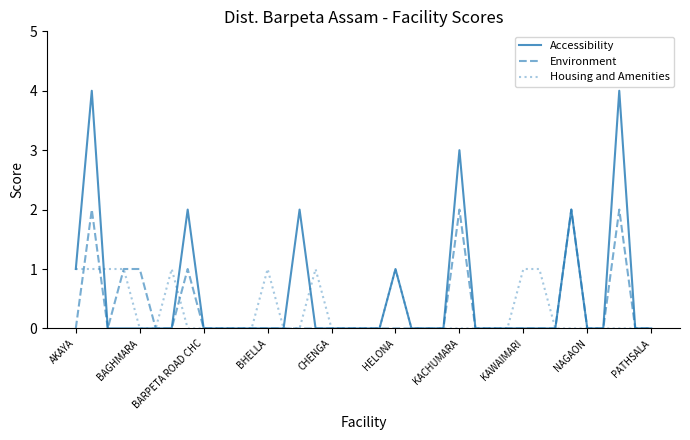

True or false: Housing and Amenities and Environment intersect in this chart.

True